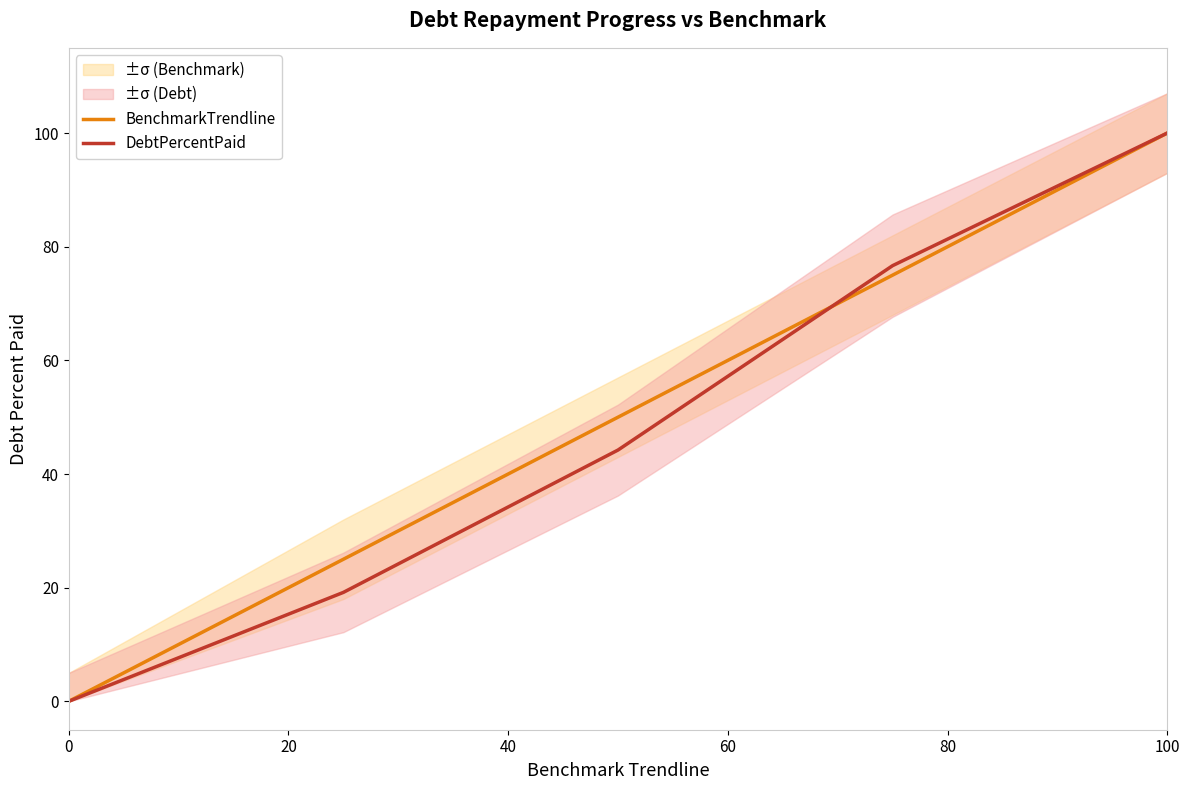

What is the highest value of the BenchmarkTrendline series?

100.0